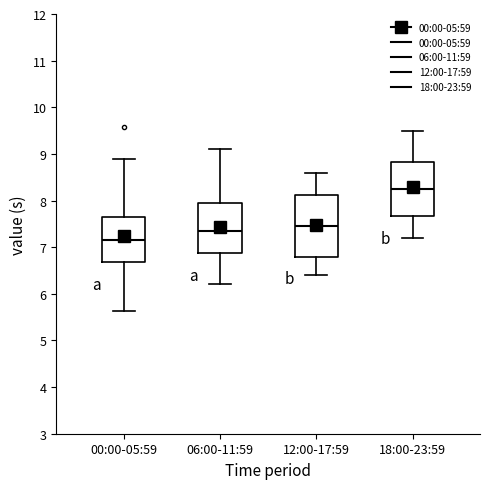

Which box has the highest median line?

18:00-23:59